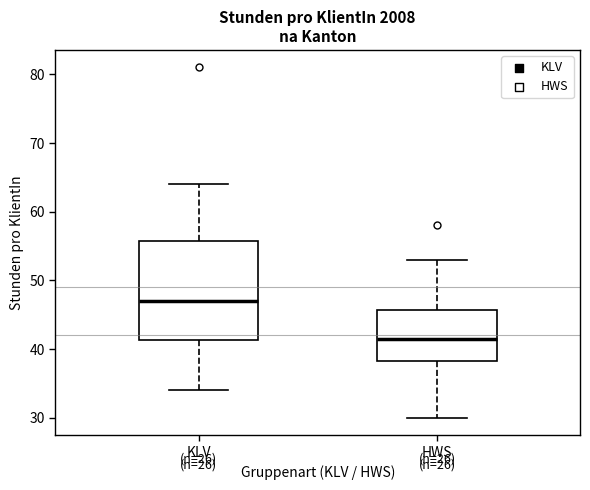

Reading left to right, transcribe this box plot: for each box, give where its median line is, the range the box spans, and where its two whiskers end, as read against the y-axis. The values are not printed on the chart, so give them approximately, as read against the axis.

KLV: median 47, box 41 to 56, whiskers 34 to 64
HWS: median 42, box 38 to 46, whiskers 30 to 53